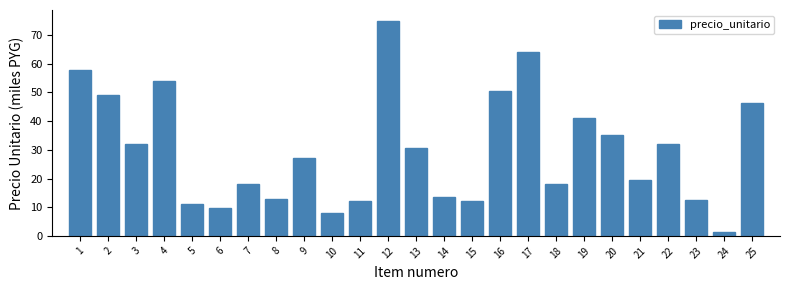

What is the sum of all values?

743.8